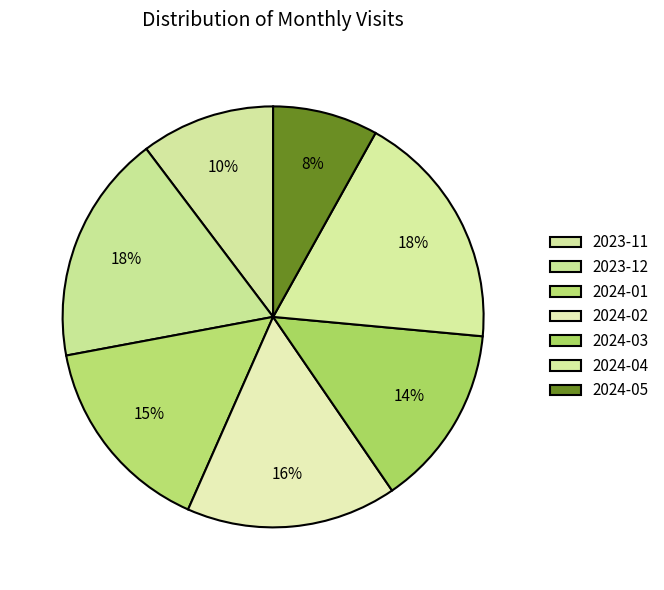

How many slices are in this pie chart?

7